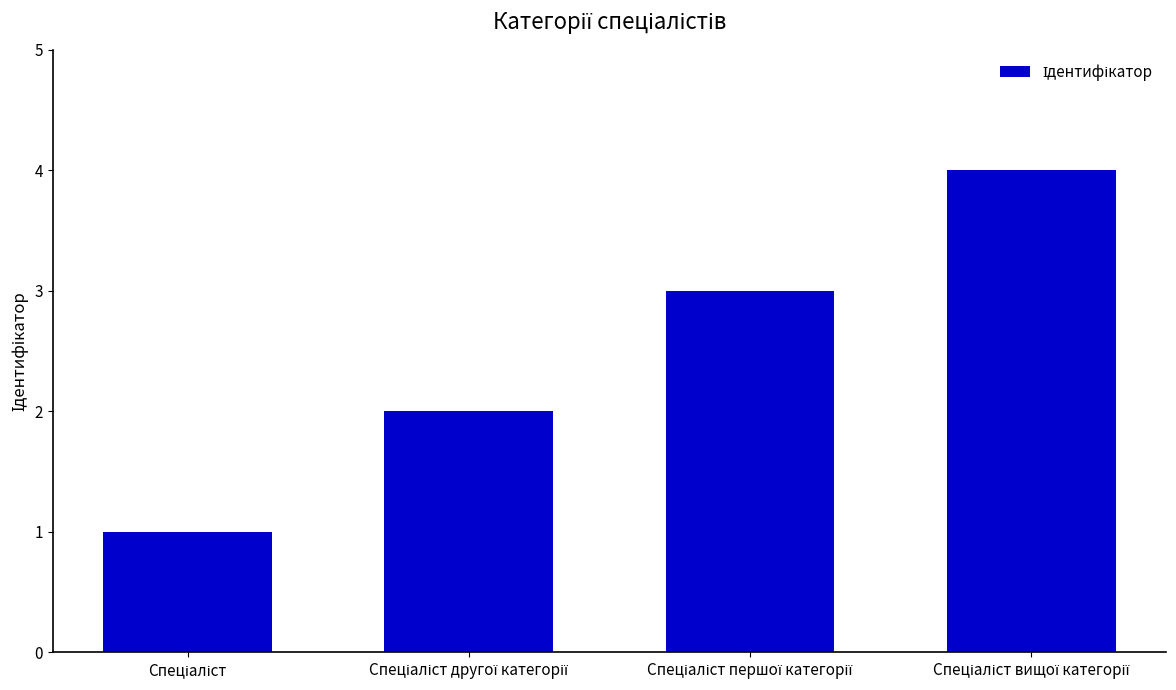

What is the difference between the maximum and minimum values?

3